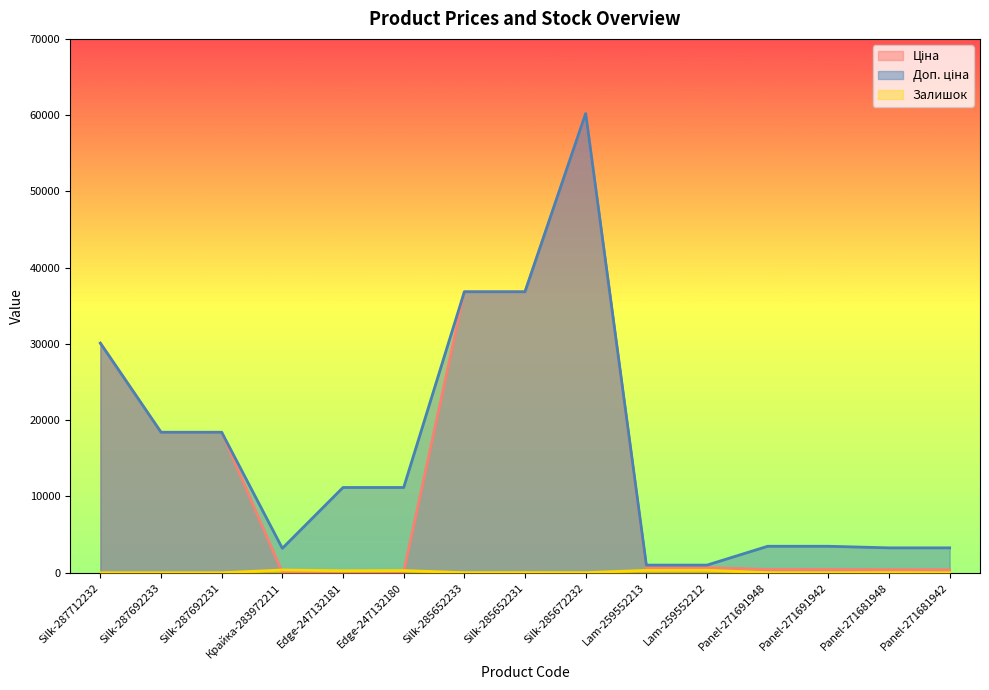

Rank the categories by Залишок value from highest to lowest.

Крайка-283972211, Lam-259552212, Lam-259552213, Edge-247132180, Edge-247132181, Panel-271681948, Silk-285652231, Panel-271691948, Silk-285672232, Silk-285652233, Panel-271691942, Panel-271681942, Silk-287712232, Silk-287692233, Silk-287692231